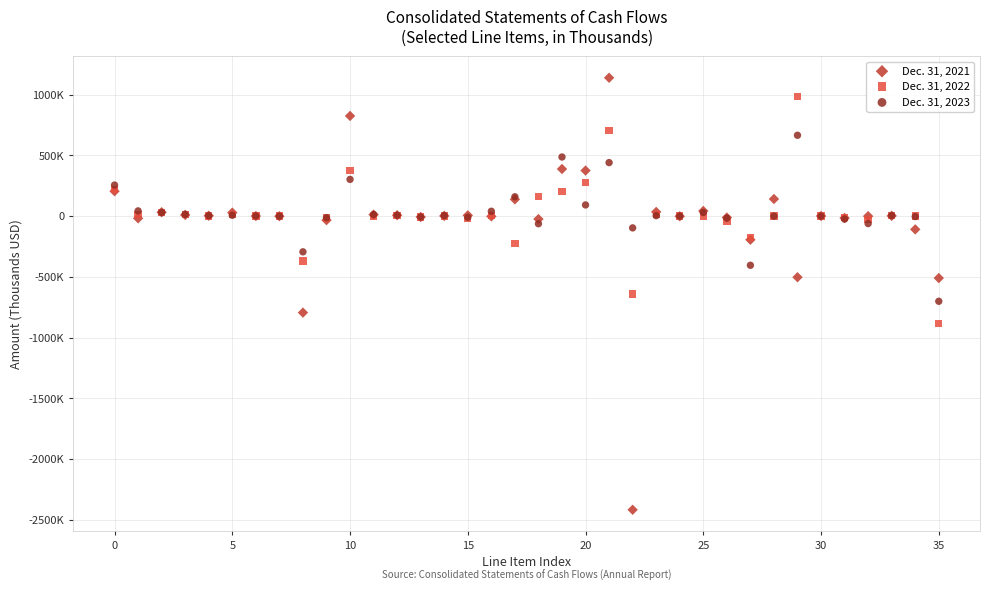

What are all the series names shown in the legend?

Dec. 31, 2021, Dec. 31, 2022, Dec. 31, 2023